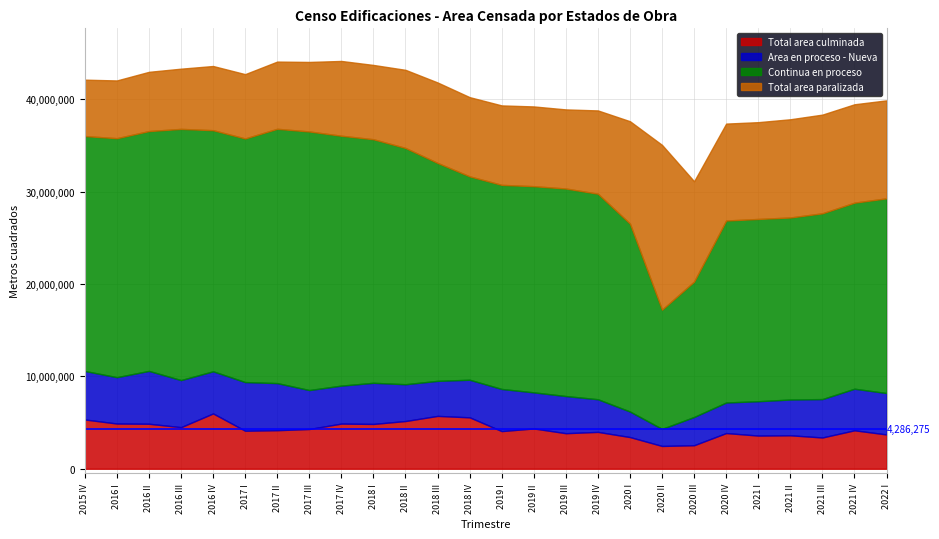

Which category has the highest value in the Total area culminada series?

2016 IV